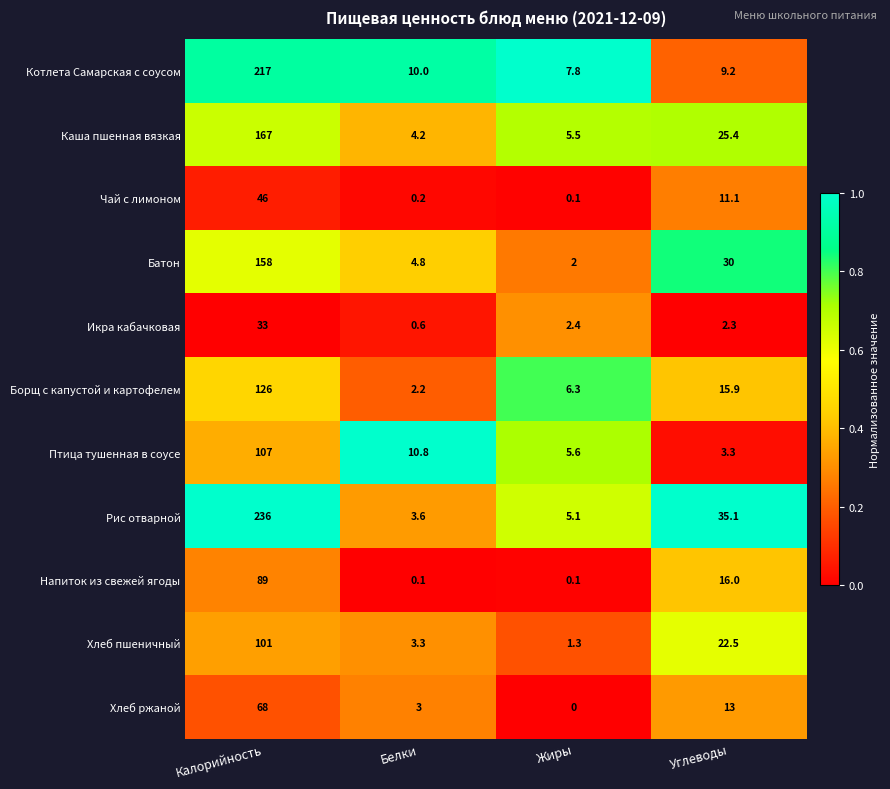

At which label does Рис отварной first exceed 35?

Калорийность